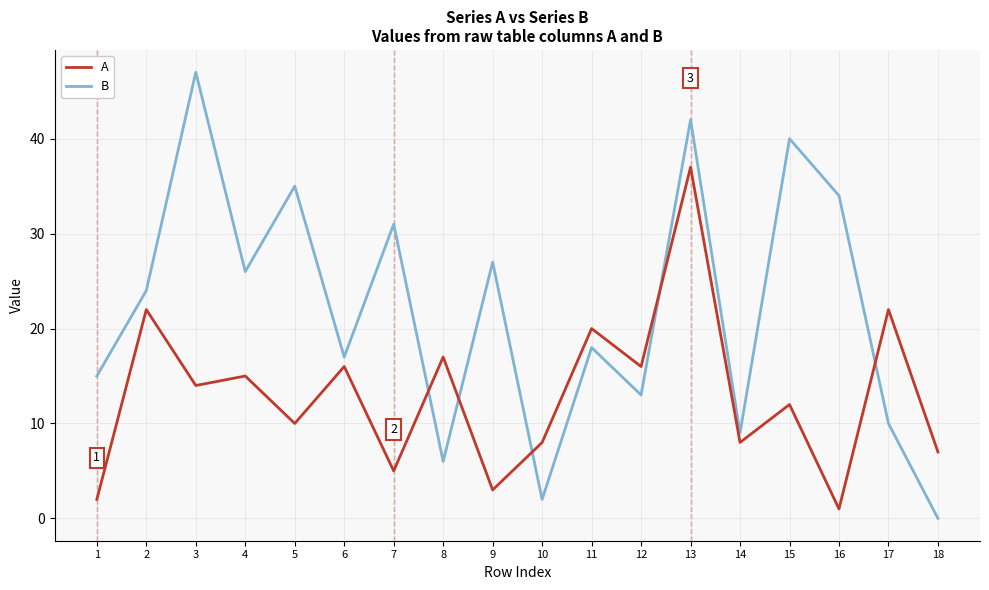

At which category is the sum across all series the highest?

13